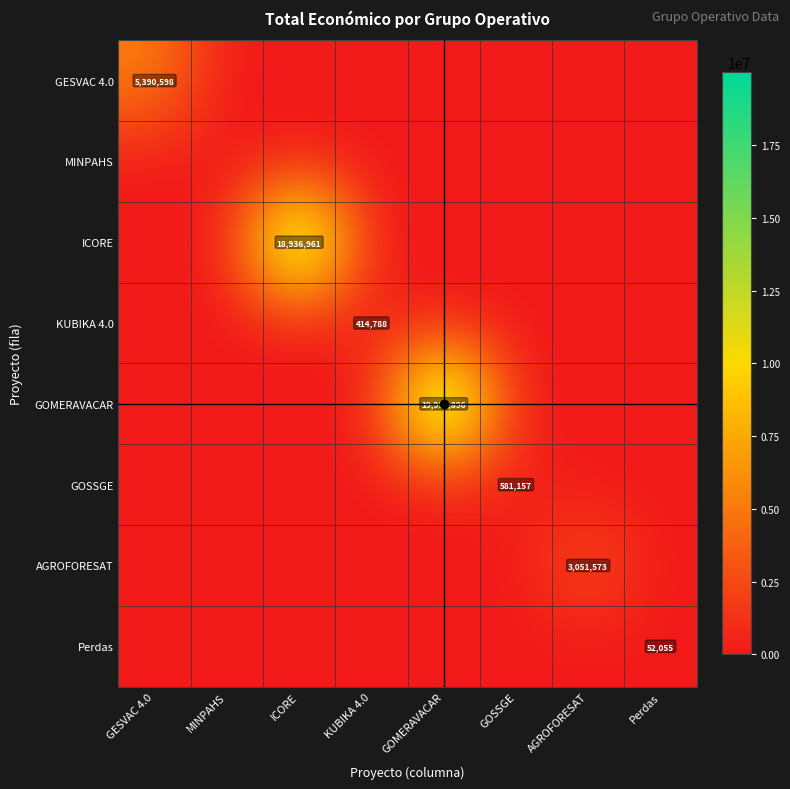

What is the difference between the maximum and minimum values in the GOSSGE series?

581157